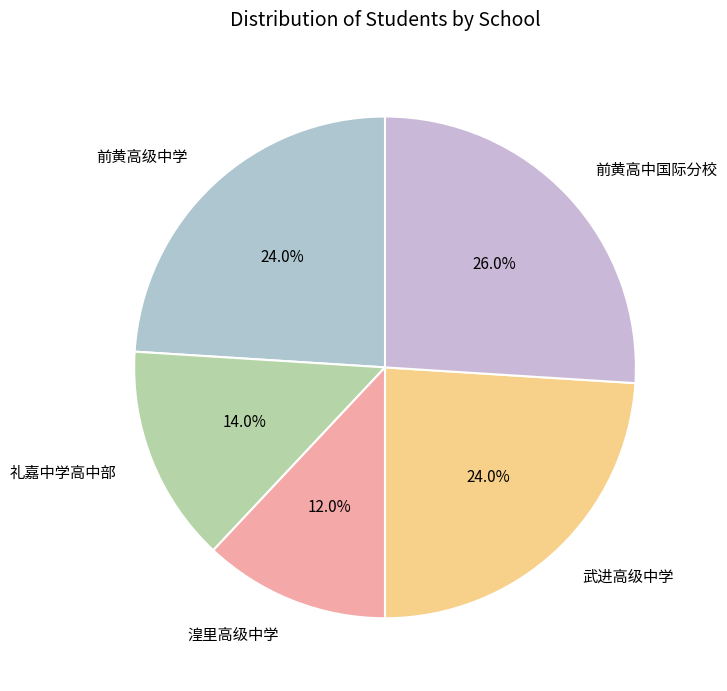

To the nearest percent, what is the difference between the largest and smallest slice percentages?

14%